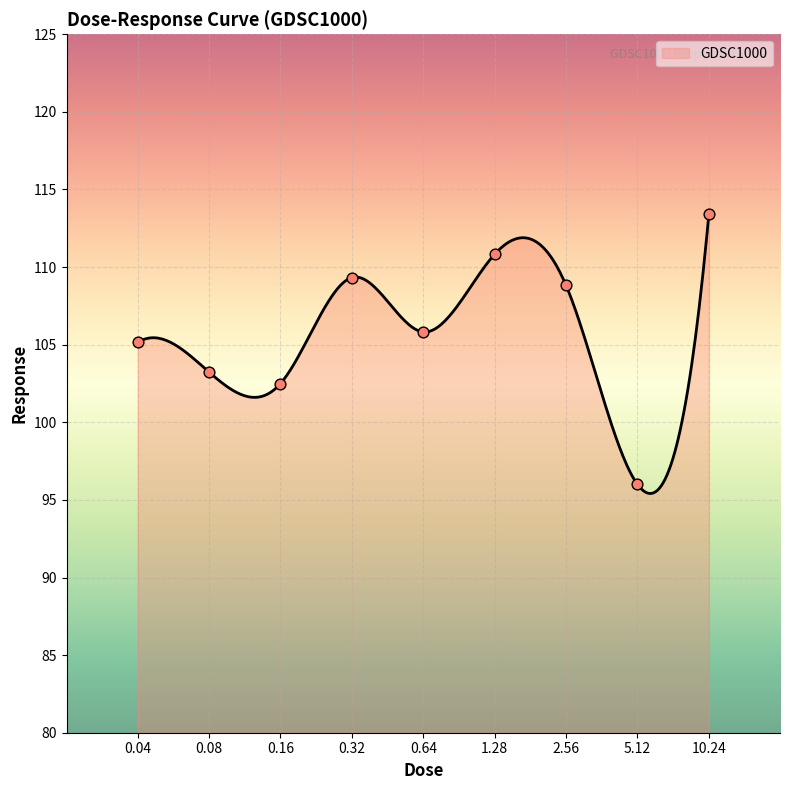

What is the change in value from 0.16 to 0.32?

+6.8